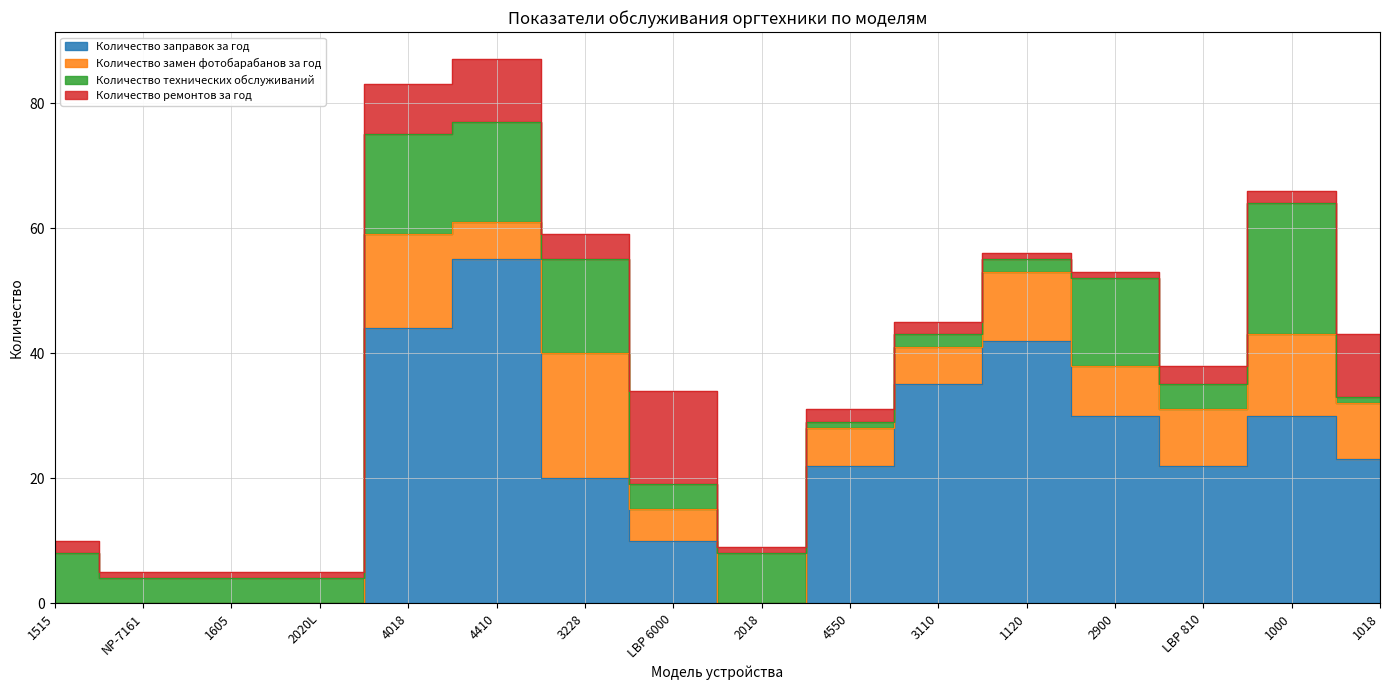

What is the sum of the Количество замен фотобарабанов за год values at 1120 and 1018?

20